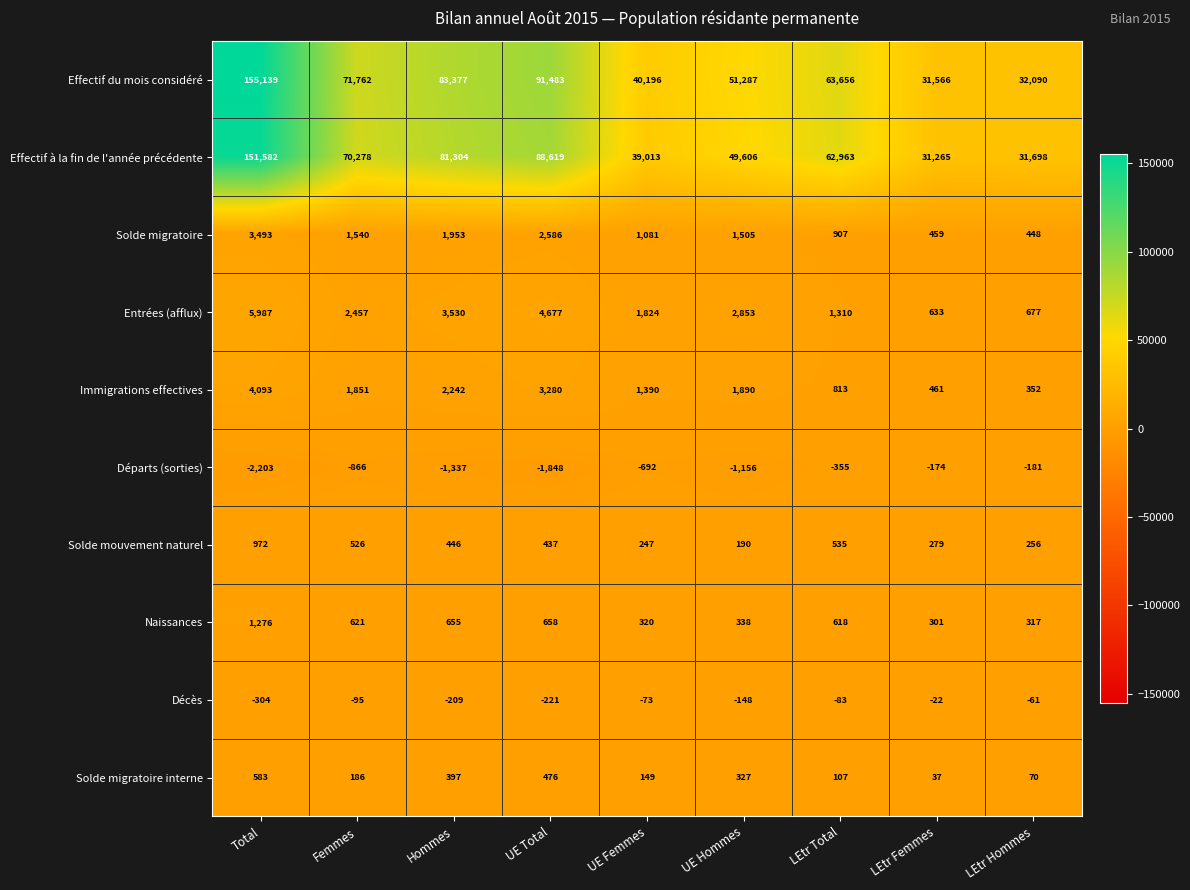

Is it true that Départs (sorties) equals -886 at Total?

False